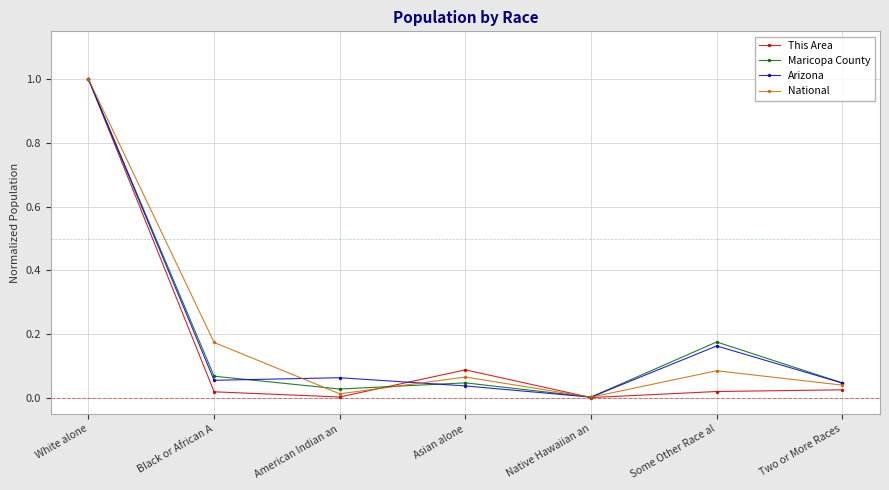

In This Area, how many points are higher than both neighbors (excluding endpoints)?

1